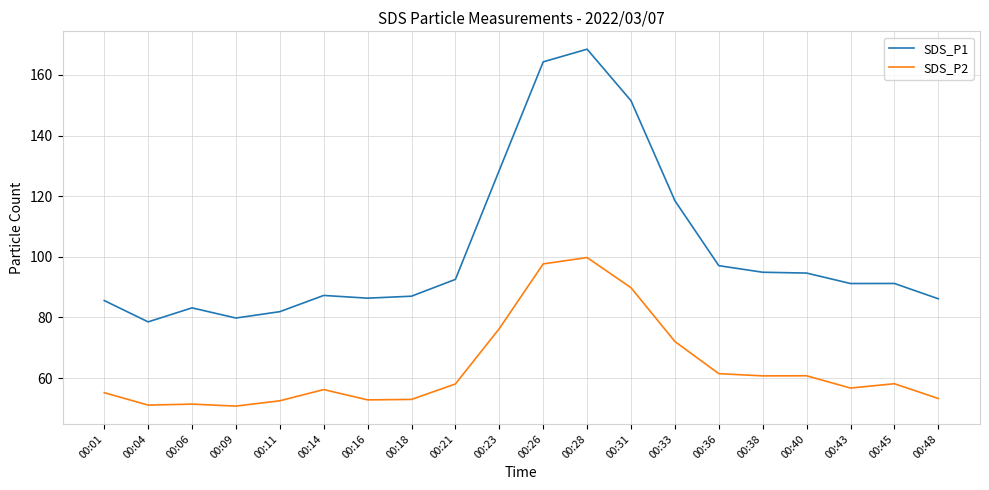

Which series has the largest total across all categories?

SDS_P1